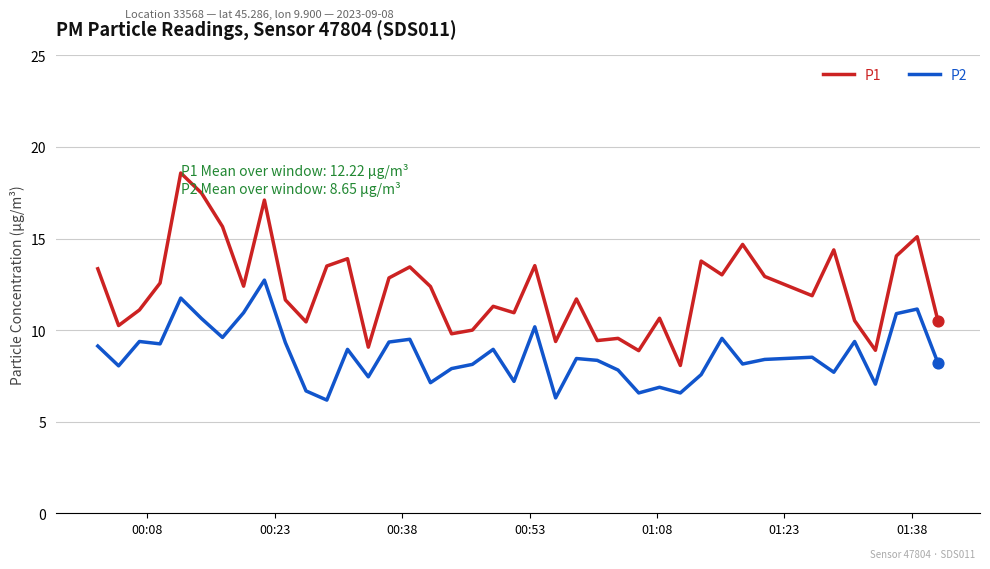

What are all the series names shown in the legend?

P1, P2